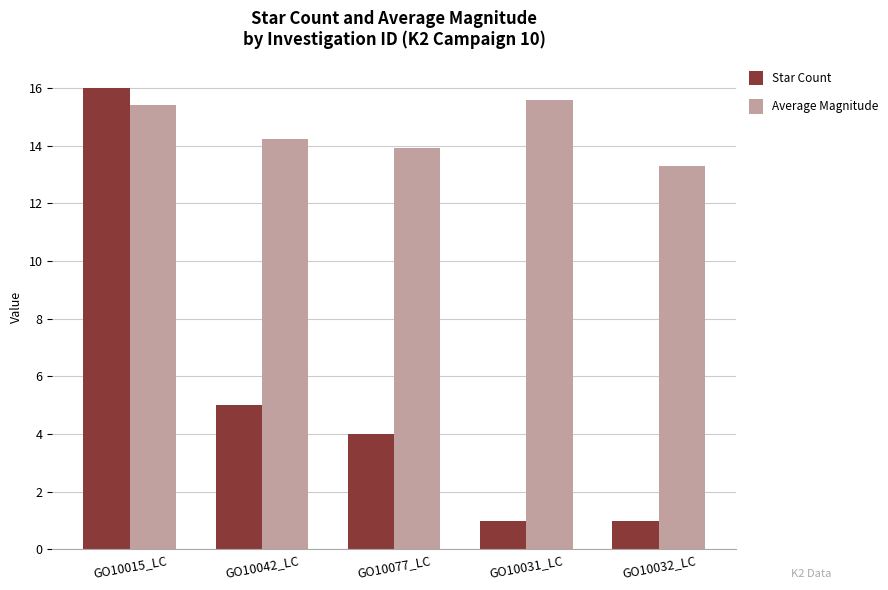

Which category has the highest value in the Star Count series?

GO10015_LC